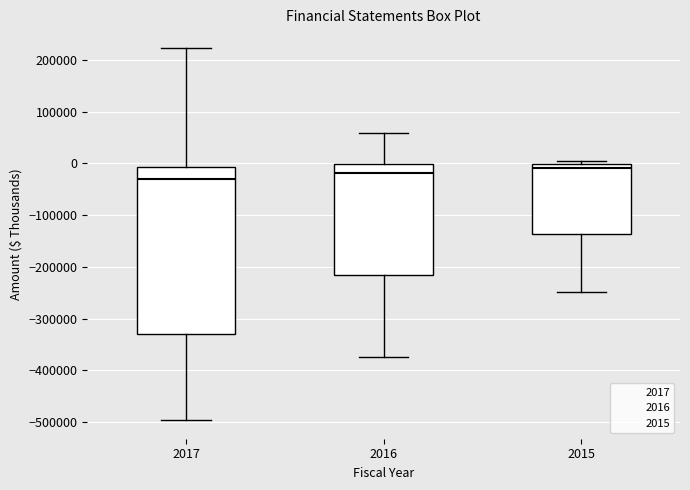

Which box is the tallest, from its lower edge to its upper edge?

2017